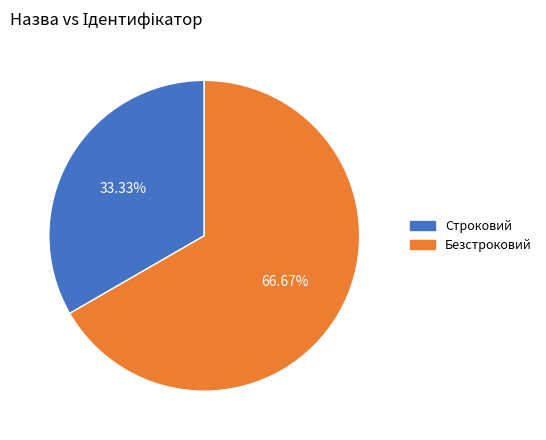

What percentage is NOT represented by Безстроковий?

33.3%